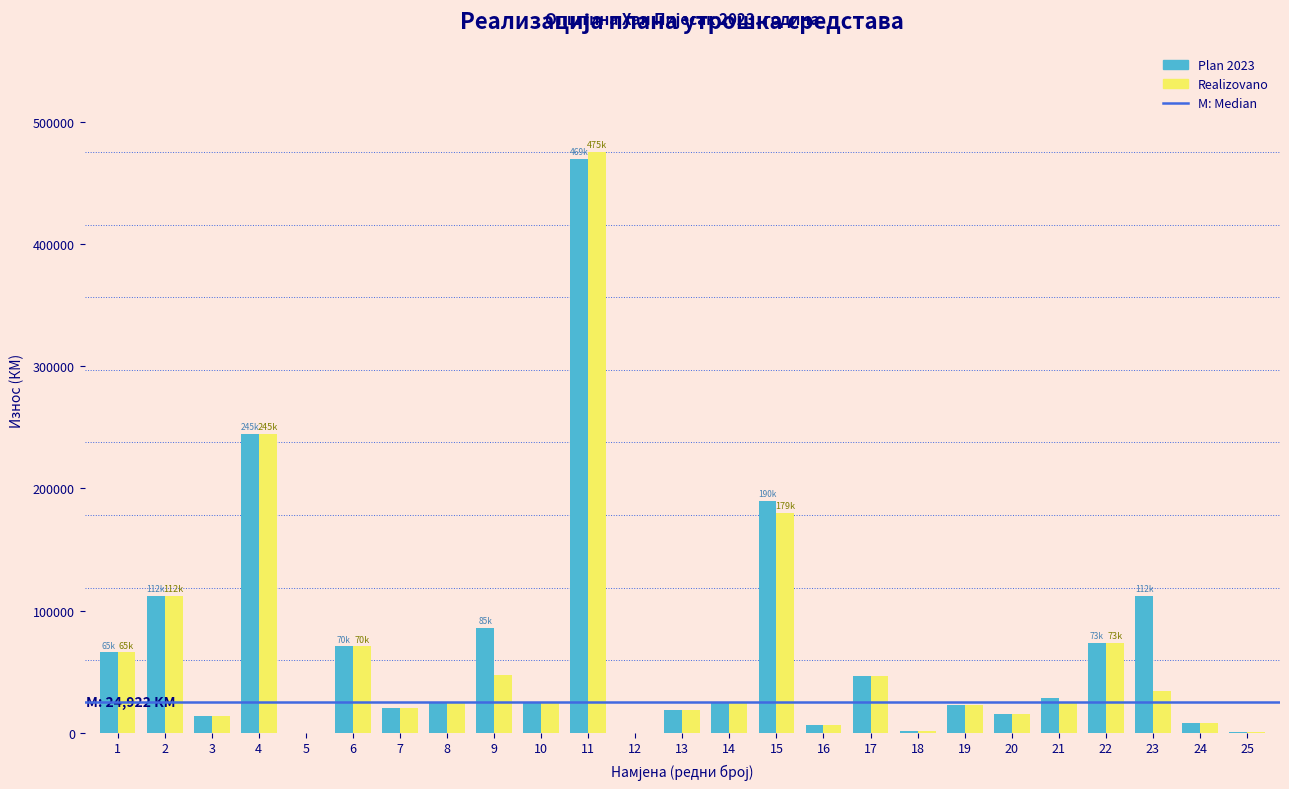

The value of Plan 2023 at 2 is 178423. True or false?

False